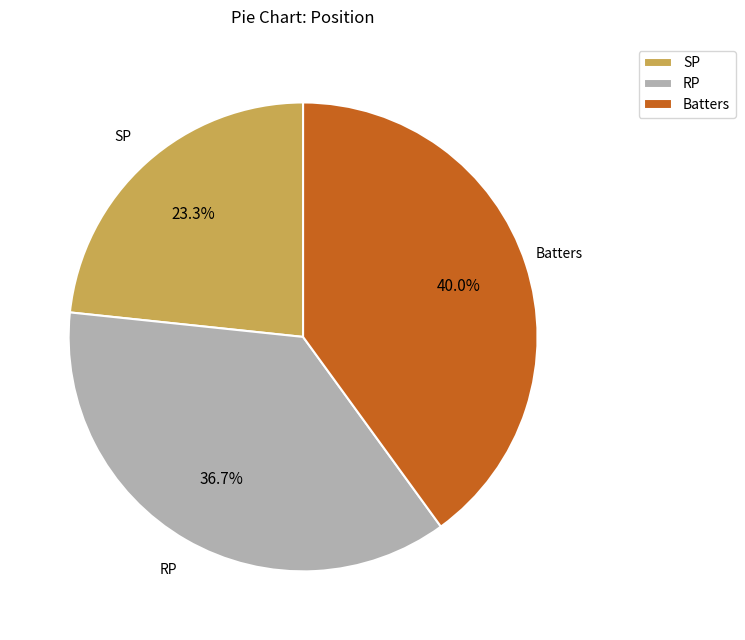

Which slice is the largest?

Batters